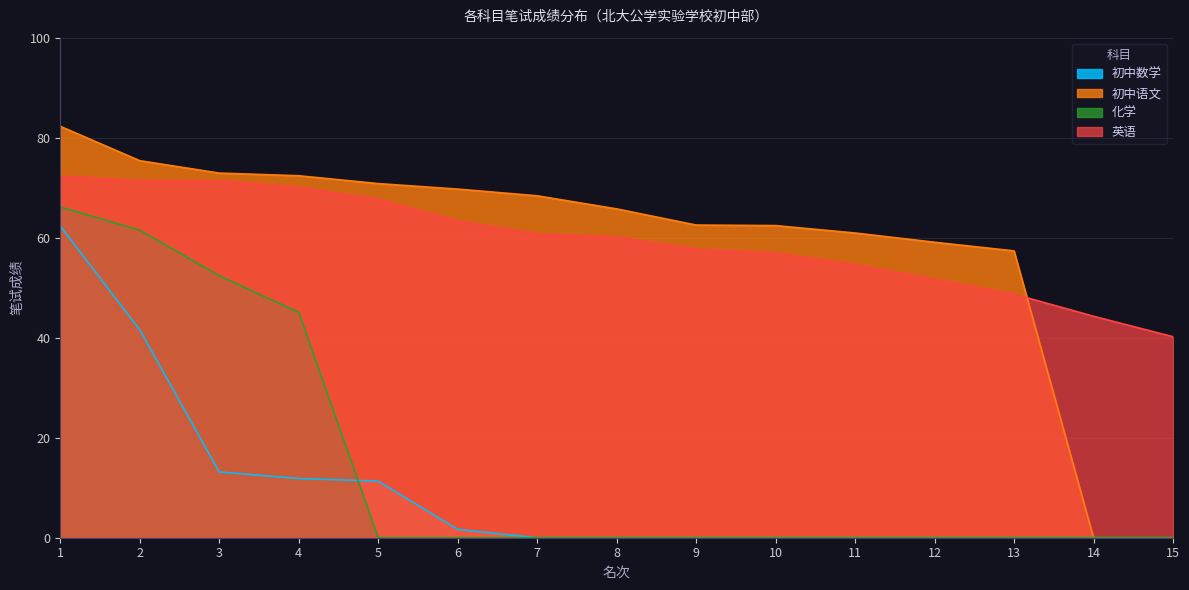

How many values in the 英语 series exceed 60?

8